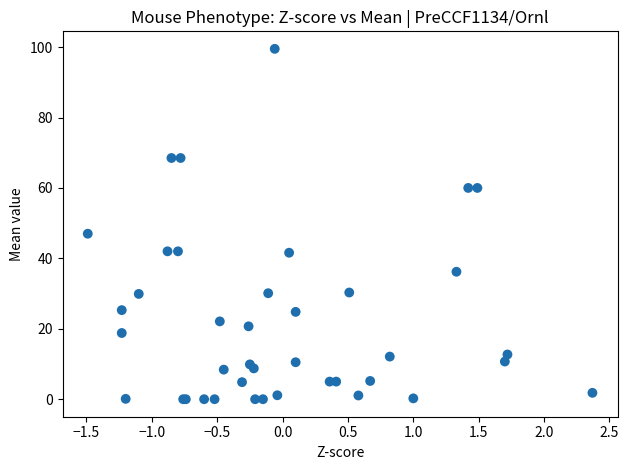

What Y value in the scatter plot is closest to 49?

47.0